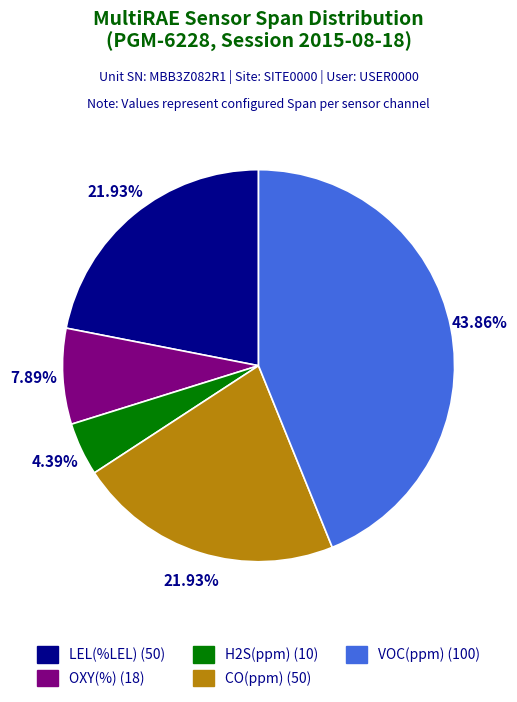

How many slices are in this pie chart?

5